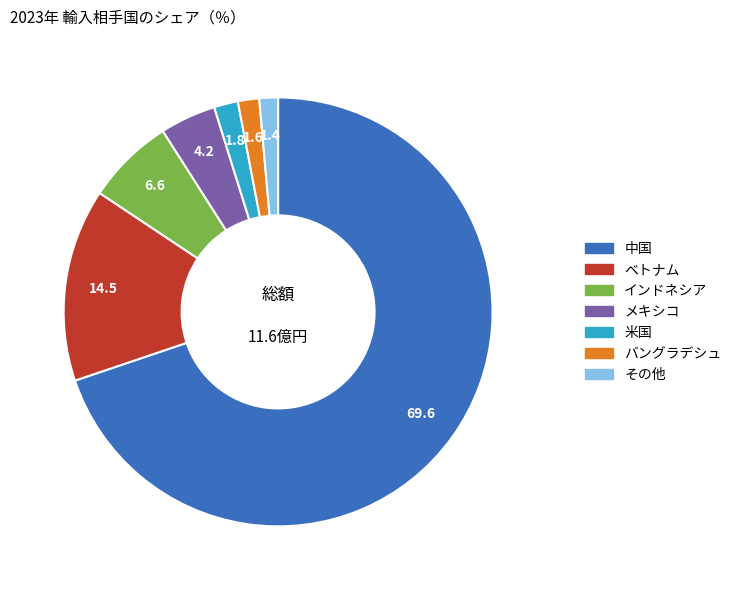

Count the number of slices in the pie.

7